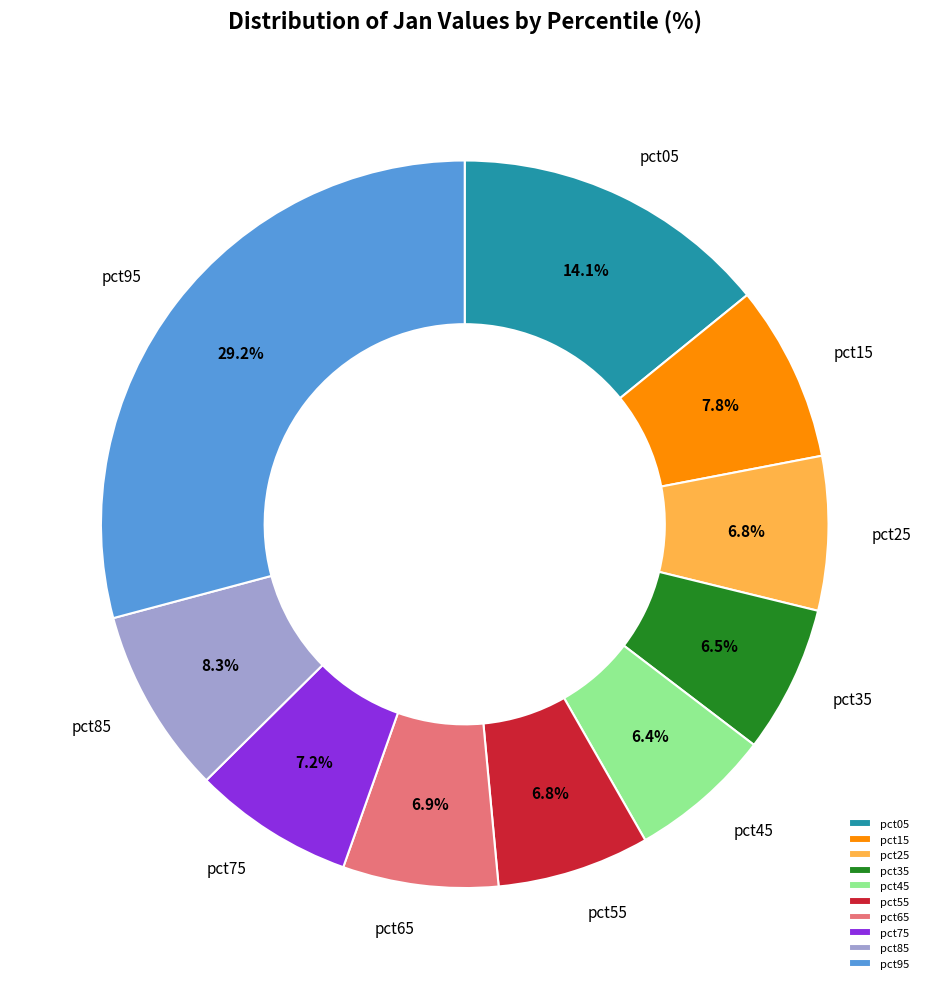

To the nearest percent, what is the difference between the largest and smallest slice percentages?

23%